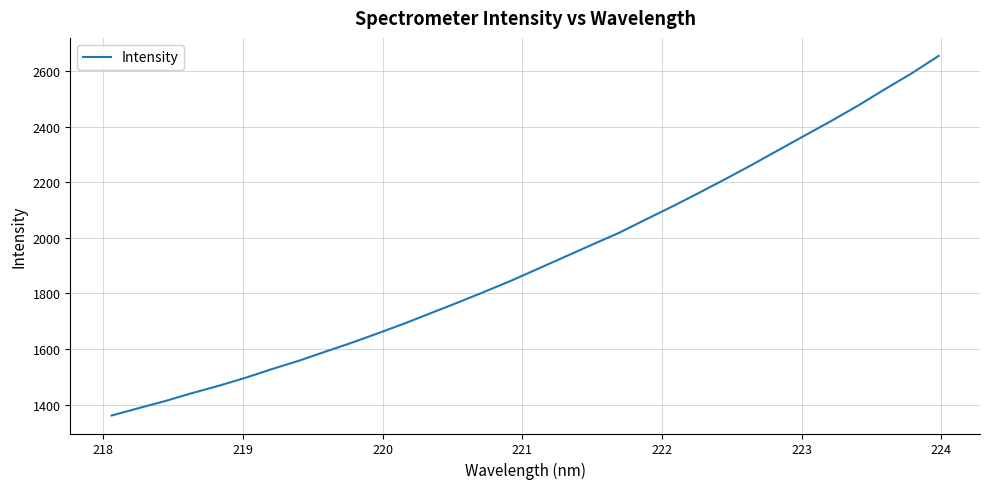

What is the maximum value shown in the chart?

2654.9